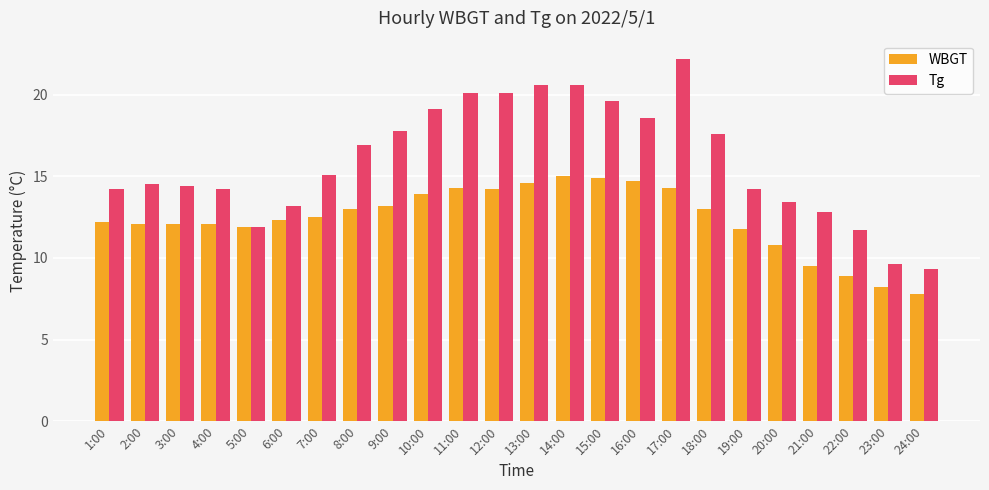

List the series in order of their overall mean, lowest first.

WBGT, Tg